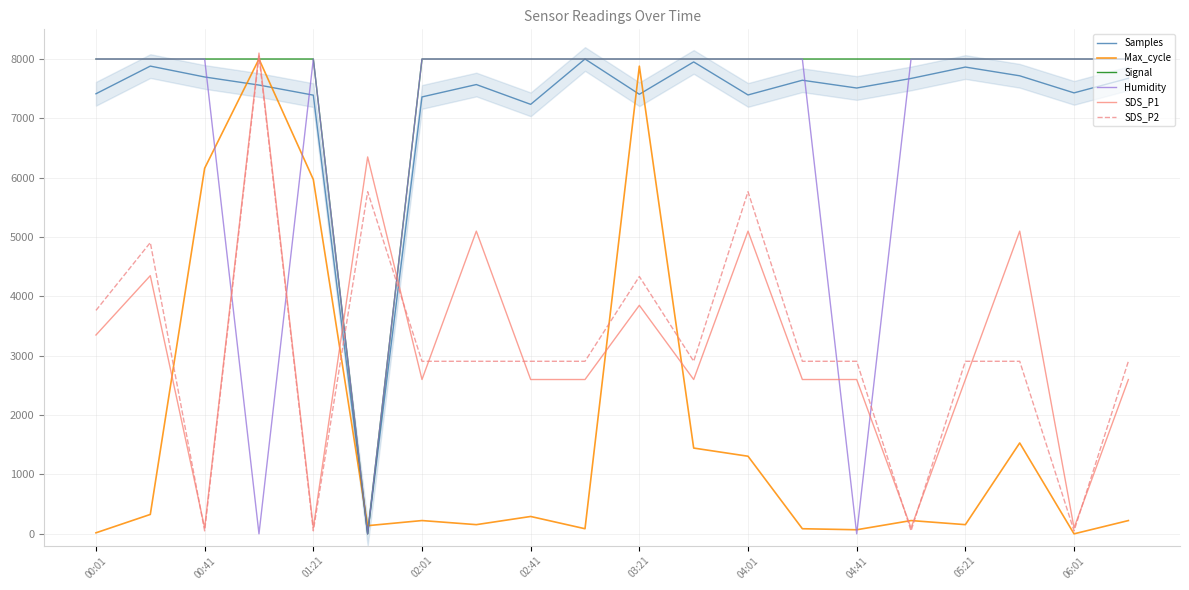

What is the maximum value for Max_cycle?

8000.0